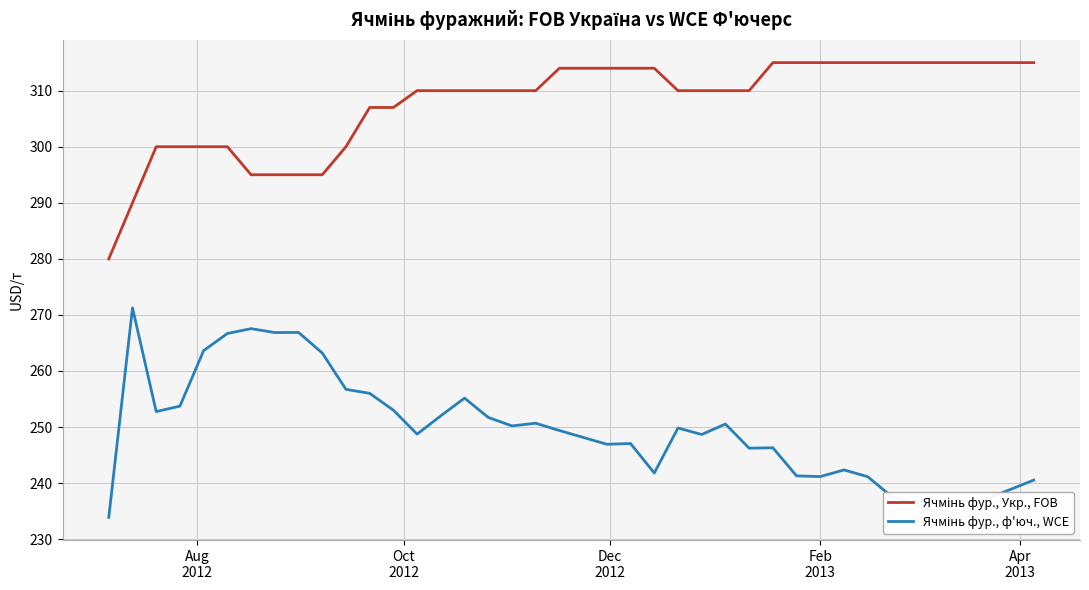

What is the smallest value displayed?

233.9